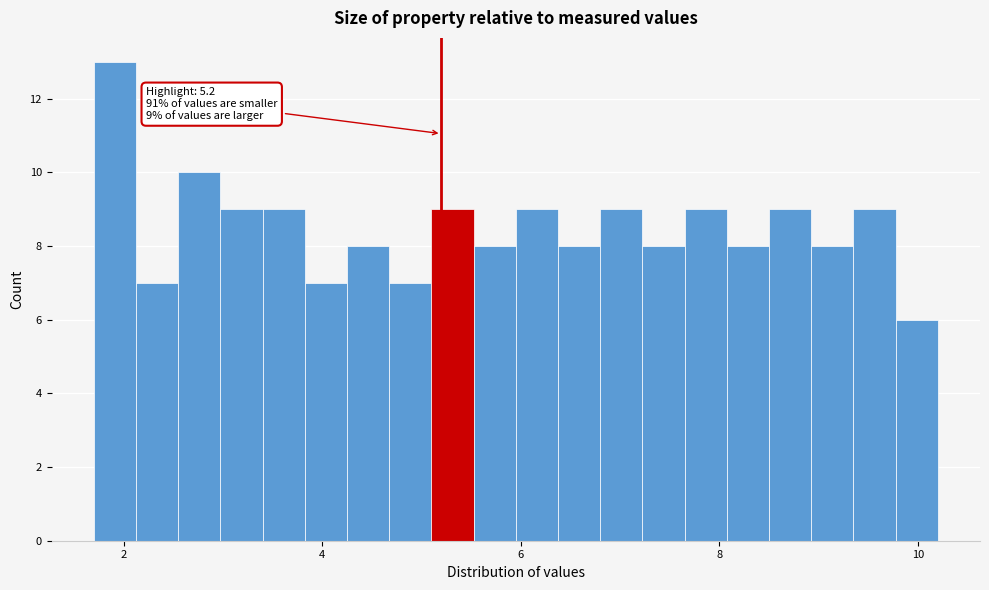

Read against the x-axis, roughly where is the centre of the tallest bar?

2.0